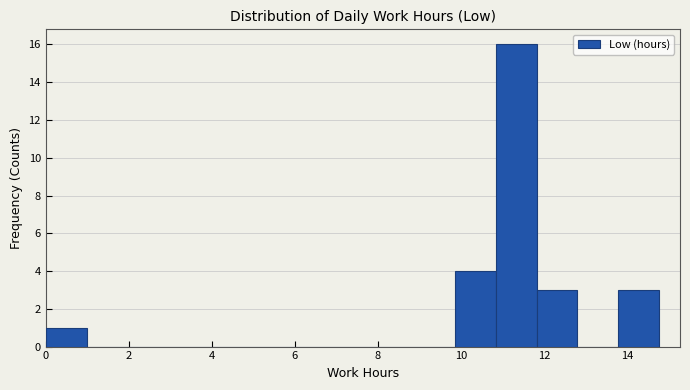

Reading left to right, list every bar in this chart as the range it spans on the x-axis followed by its height. Neither the bar edges nor the heights are printed on the chart, so give them approximately, as read against the axes.

0.0 to 1.0: 1
1.0 to 2.0: 0
2.0 to 3.0: 0
3.0 to 4.0: 0
4.0 to 5.0: 0
5.0 to 6.0: 0
6.0 to 6.8: 0
6.8 to 7.8: 0
7.8 to 8.8: 0
8.8 to 9.8: 0
9.8 to 10.8: 4
10.8 to 11.8: 16
11.8 to 12.8: 3
12.8 to 13.8: 0
13.8 to 14.8: 3